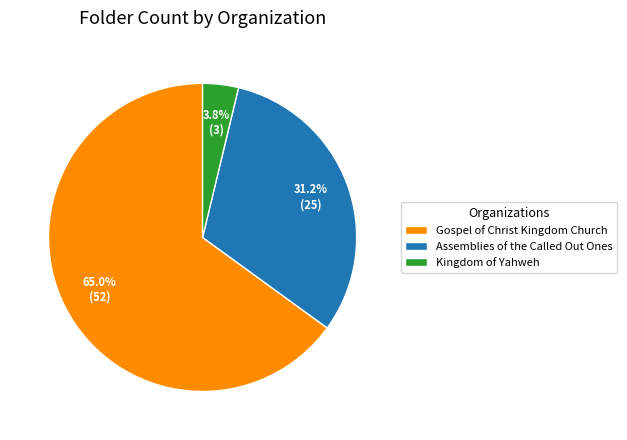

How many slices are in this pie chart?

3